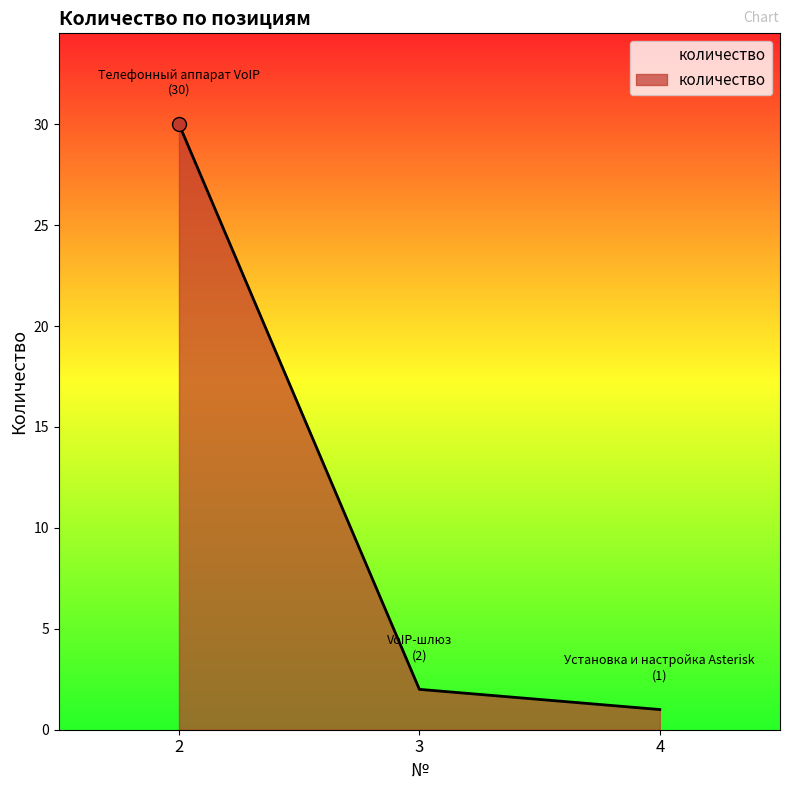

Between 3 and 2, which is larger?

2